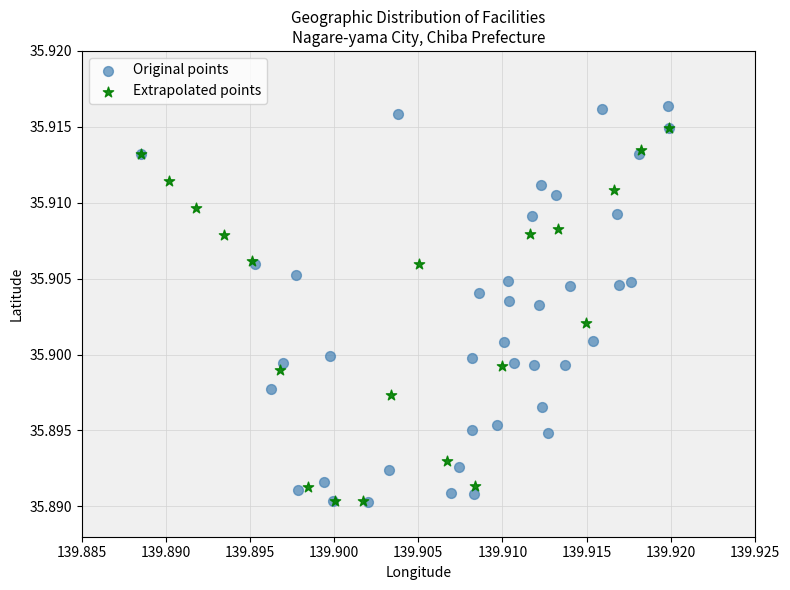

Which series reaches the maximum Y coordinate?

Original points